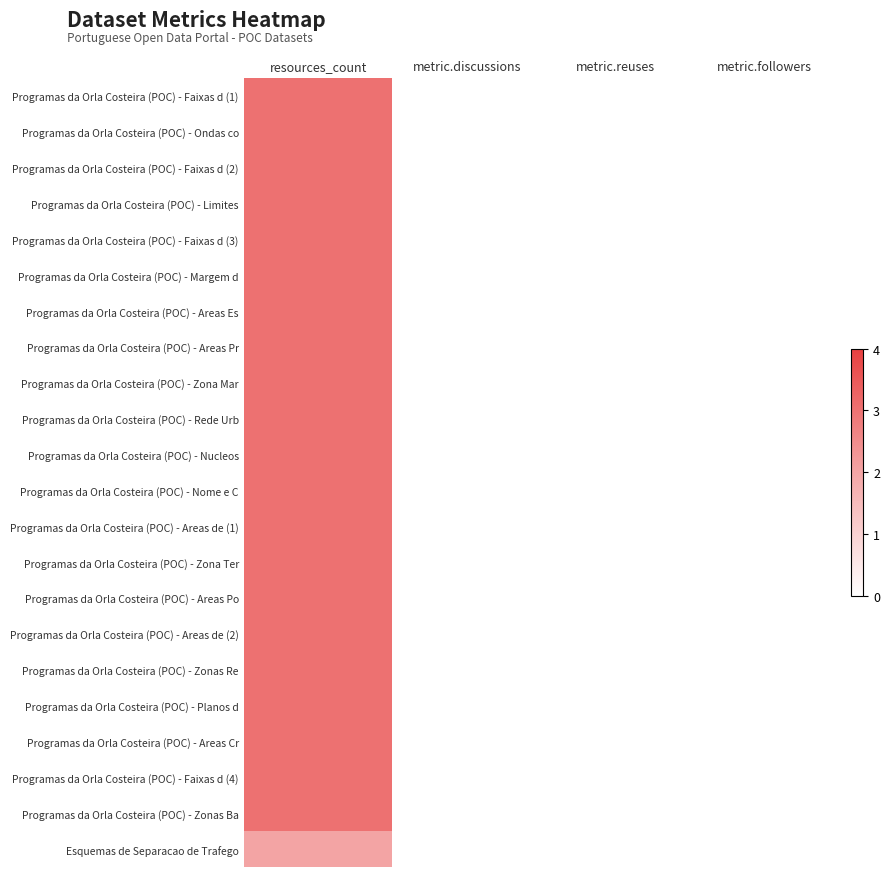

Rank the series by their maximum value, from lowest to highest.

Esquemas de Separacao de Trafego, Programas da Orla Costeira (POC) - Faixas d (1), Programas da Orla Costeira (POC) - Ondas co, Programas da Orla Costeira (POC) - Faixas d (2), Programas da Orla Costeira (POC) - Limites, Programas da Orla Costeira (POC) - Faixas d (3), Programas da Orla Costeira (POC) - Margem d, Programas da Orla Costeira (POC) - Areas Es, Programas da Orla Costeira (POC) - Areas Pr, Programas da Orla Costeira (POC) - Zona Mar, Programas da Orla Costeira (POC) - Rede Urb, Programas da Orla Costeira (POC) - Nucleos, Programas da Orla Costeira (POC) - Nome e C, Programas da Orla Costeira (POC) - Areas de (1), Programas da Orla Costeira (POC) - Zona Ter, Programas da Orla Costeira (POC) - Areas Po, Programas da Orla Costeira (POC) - Areas de (2), Programas da Orla Costeira (POC) - Zonas Re, Programas da Orla Costeira (POC) - Planos d, Programas da Orla Costeira (POC) - Areas Cr, Programas da Orla Costeira (POC) - Faixas d (4), Programas da Orla Costeira (POC) - Zonas Ba